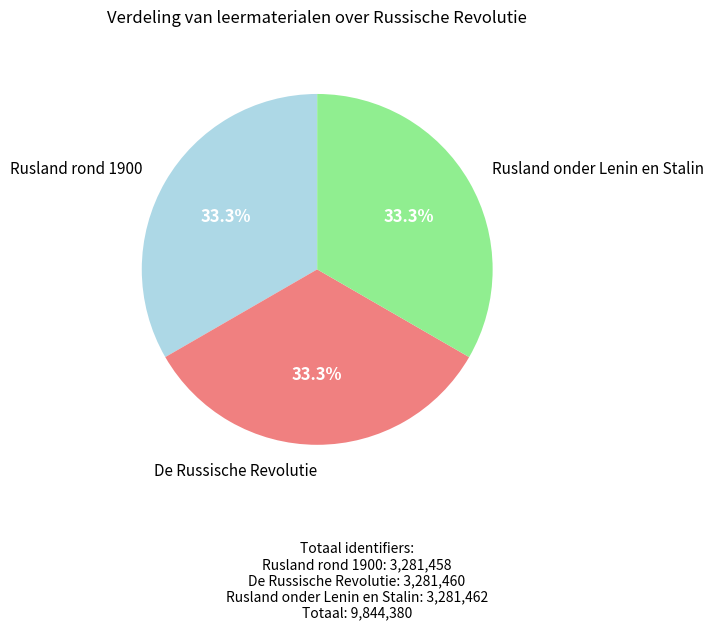

Is there any slice that represents more than half of the pie?

No